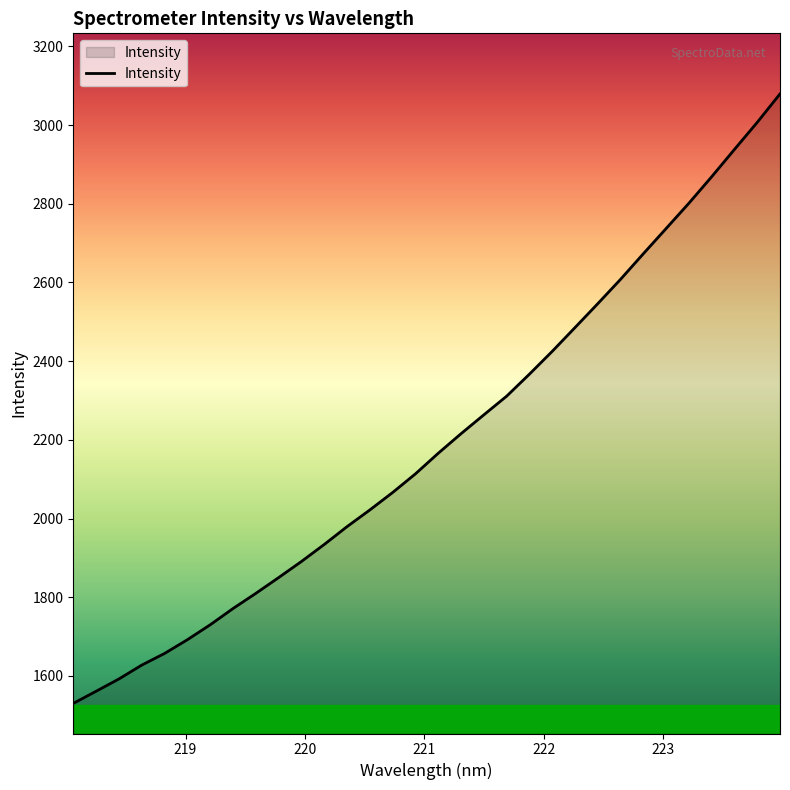

Reading left to right, transcribe all the data shown in this chart.

1530.1	1560.9	1592.2	1627.4	1657.0	1691.9	1729.9	1771.2	1809.8	1849.9	1890.8	1934.1	1979.4	2021.9	2066.2	2113.6	2166.0	2215.7	2263.6	2311.0	2367.1	2425.0	2485.4	2546.2	2608.1	2673.1	2737.3	2801.5	2868.9	2938.3	3007.0	3079.3